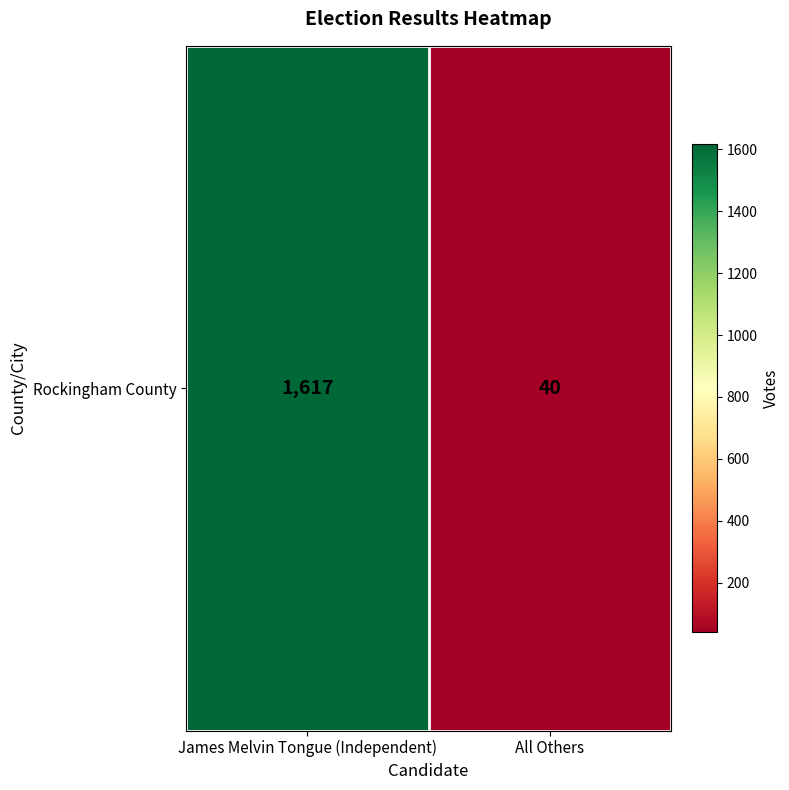

Rank the categories by value from lowest to highest.

All Others, James Melvin Tongue (Independent)